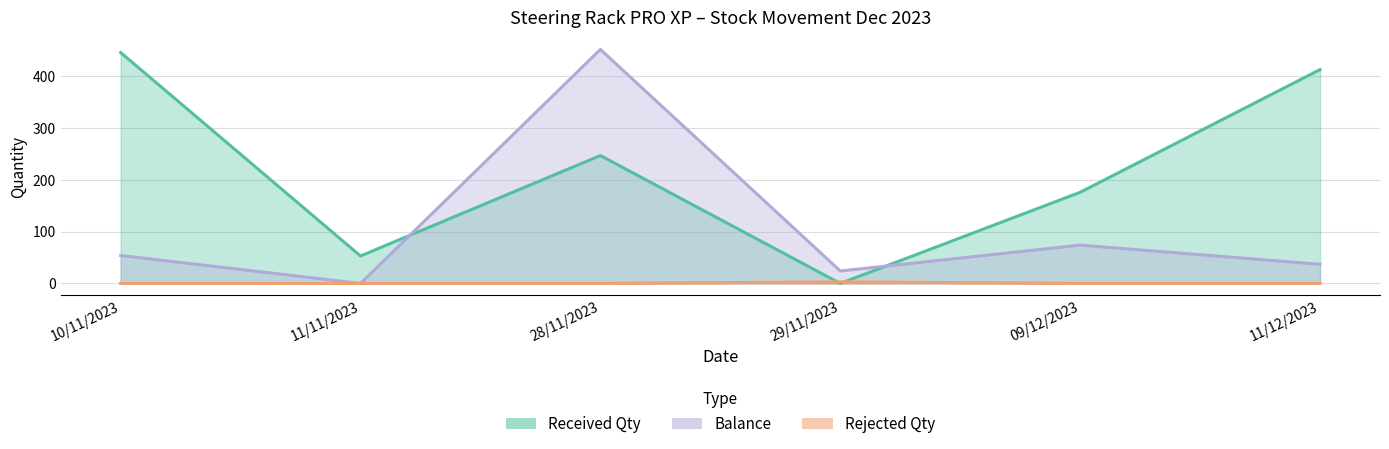

How many positive values does the Received Qty series have?

5